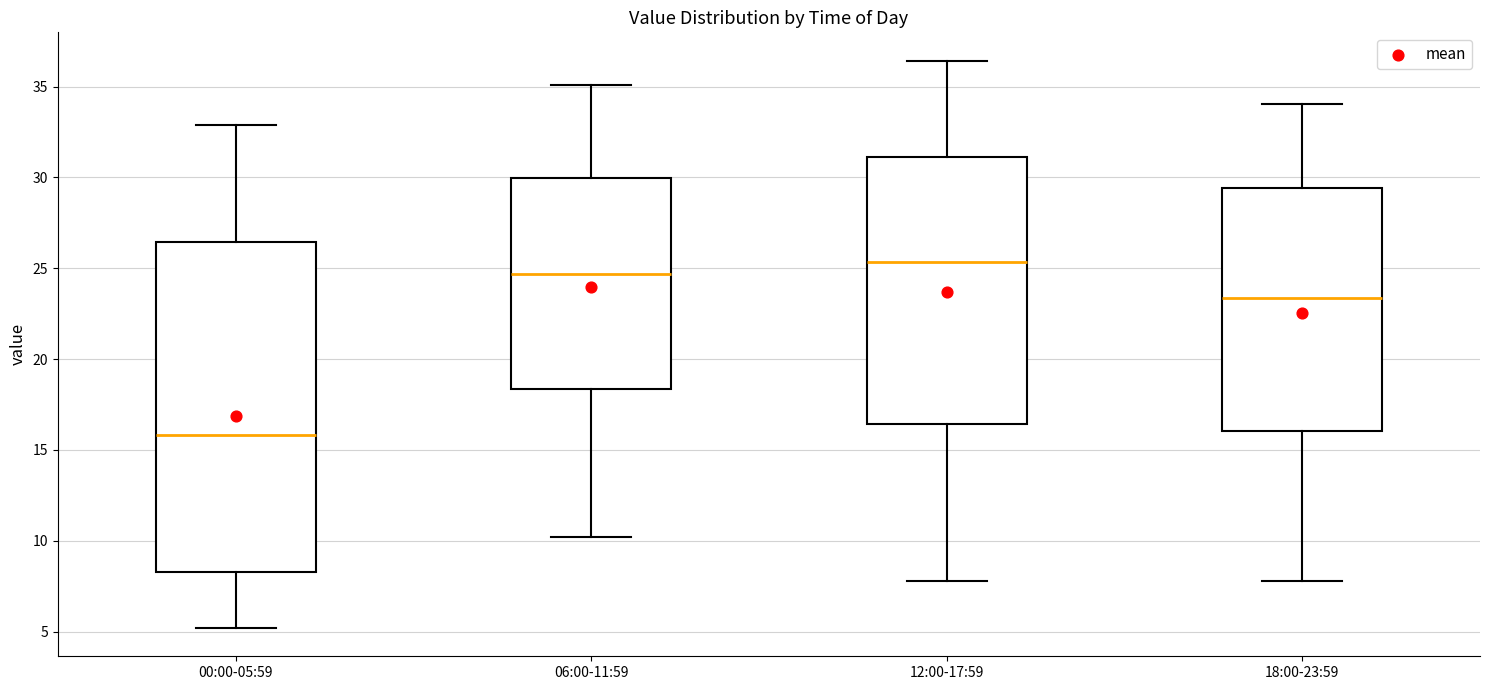

Which box has the highest median line?

12:00-17:59